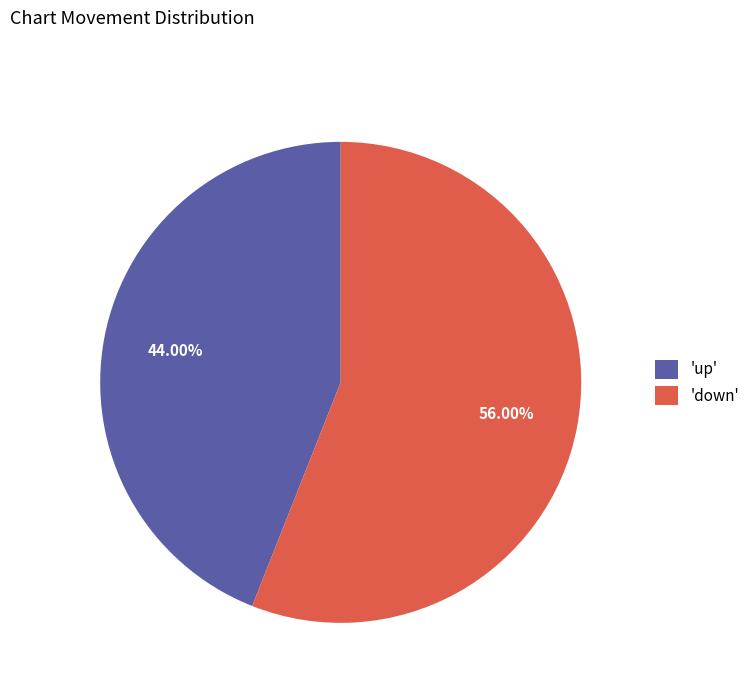

Which category has the smallest portion of the pie?

'up'